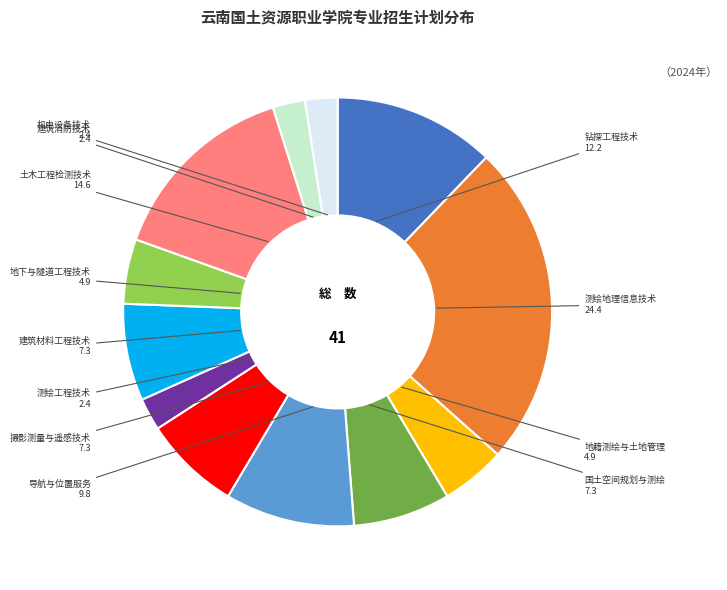

Does 土木工程检测技术 represent more than half of the total?

No